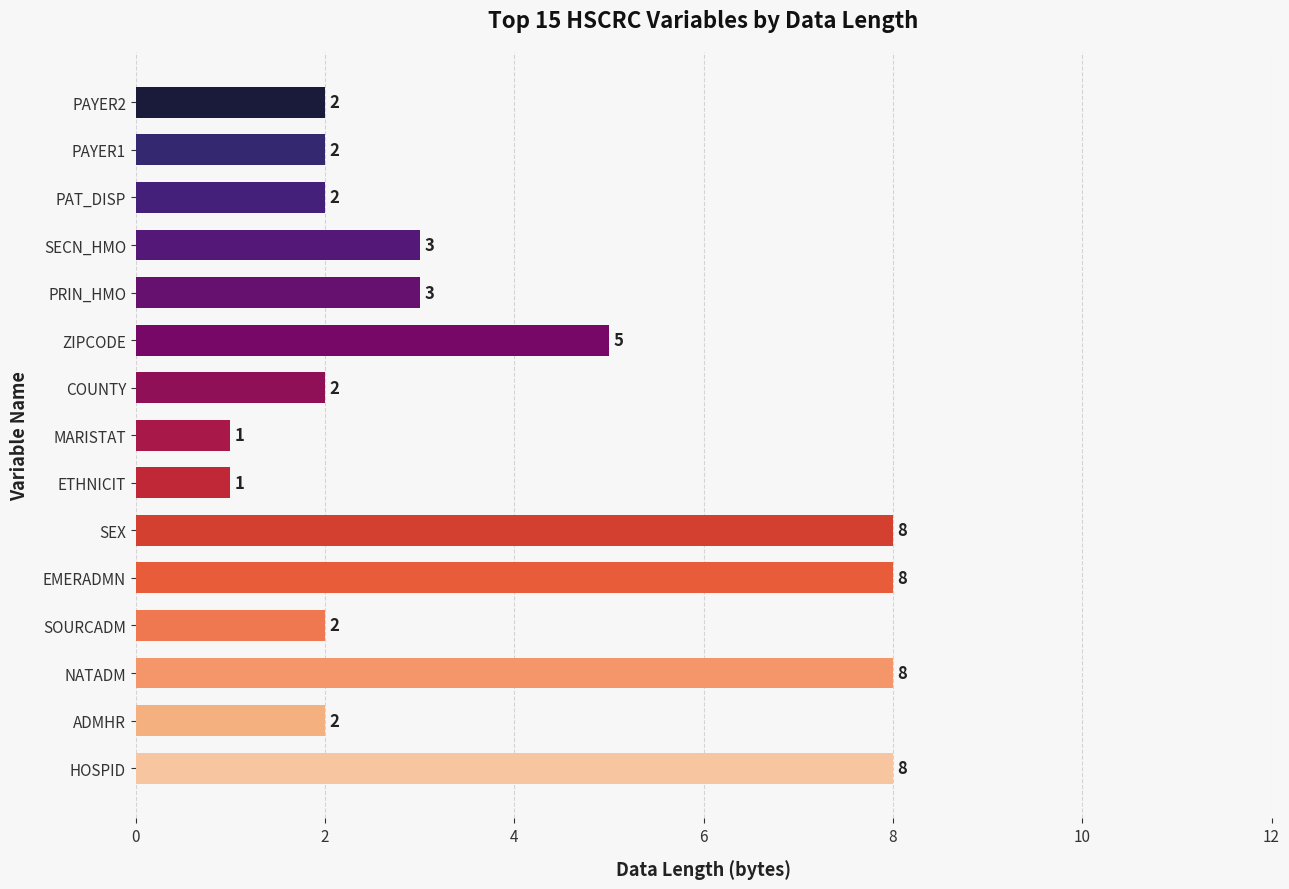

What is the ratio of the value at NATADM to the value at PAYER1?

4.0